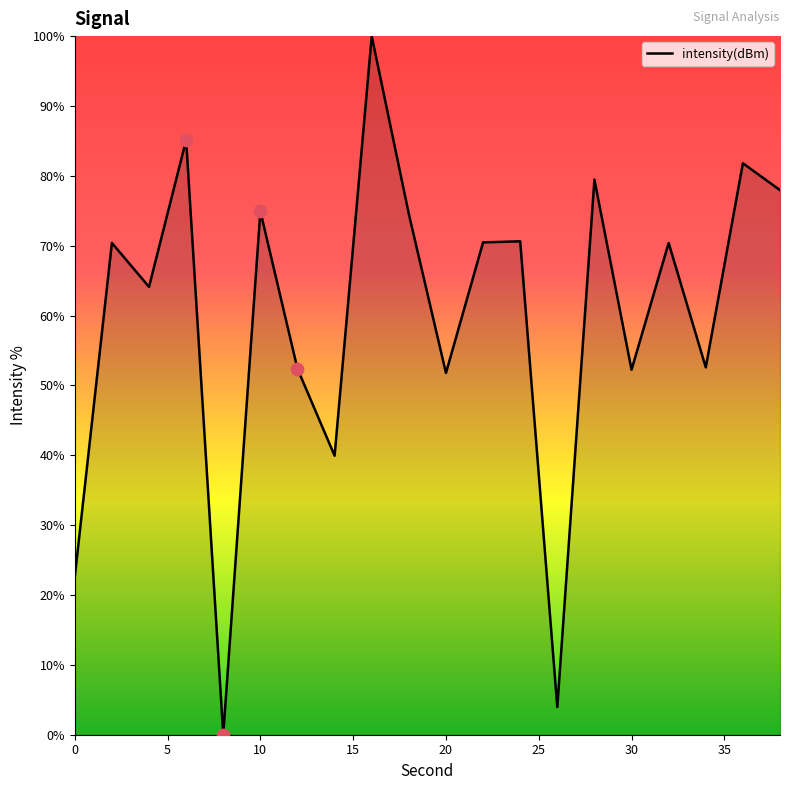

What is the greatest value displayed?

100.0